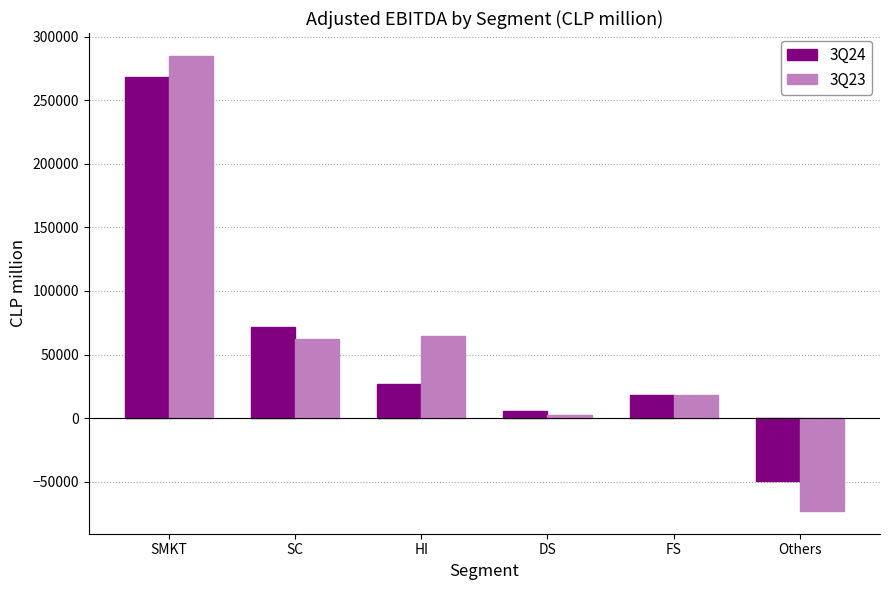

What is the label of the 1st bar from the right?

Others